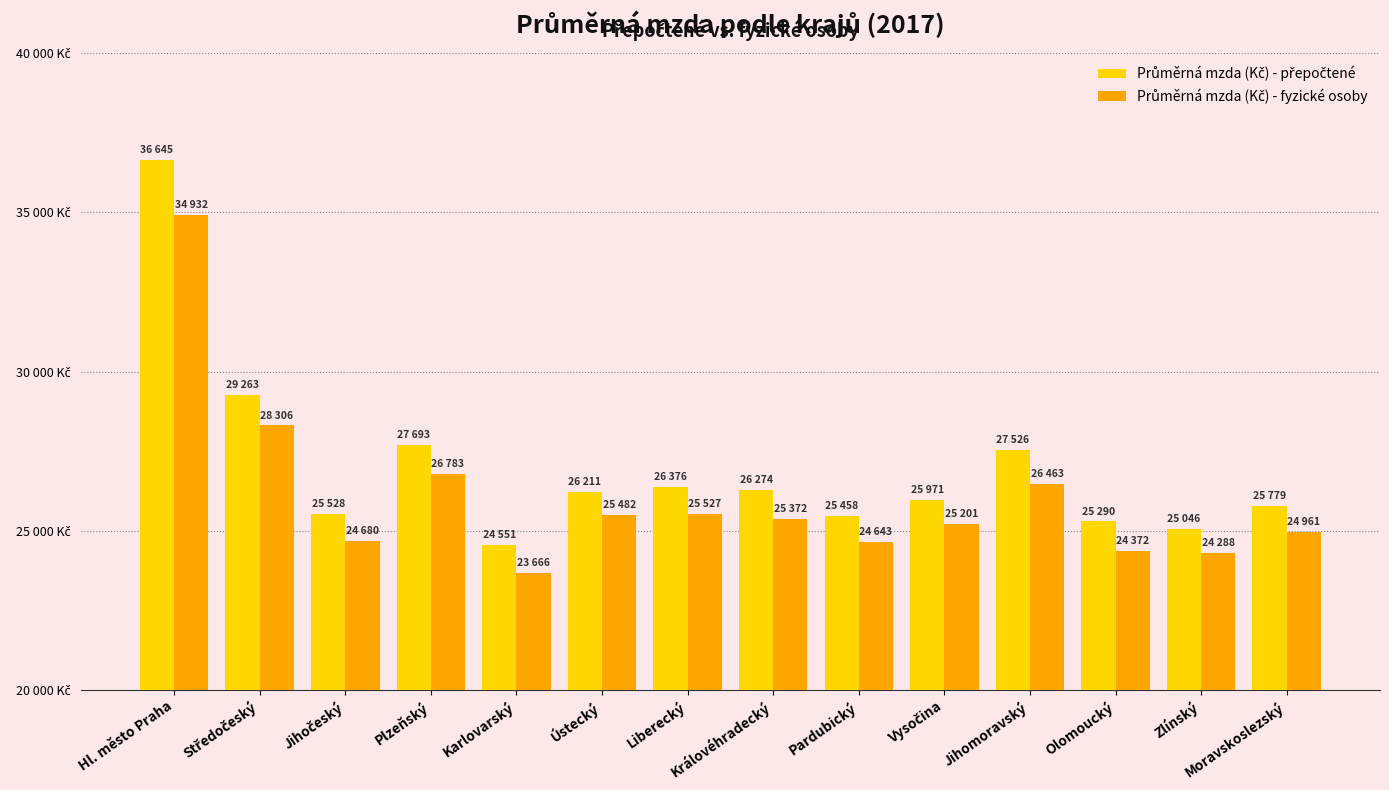

Is the value of Průměrná mzda (Kč) - přepočtené at Liberecký greater than the value of Průměrná mzda (Kč) - fyzické osoby at Moravskoslezský?

Yes